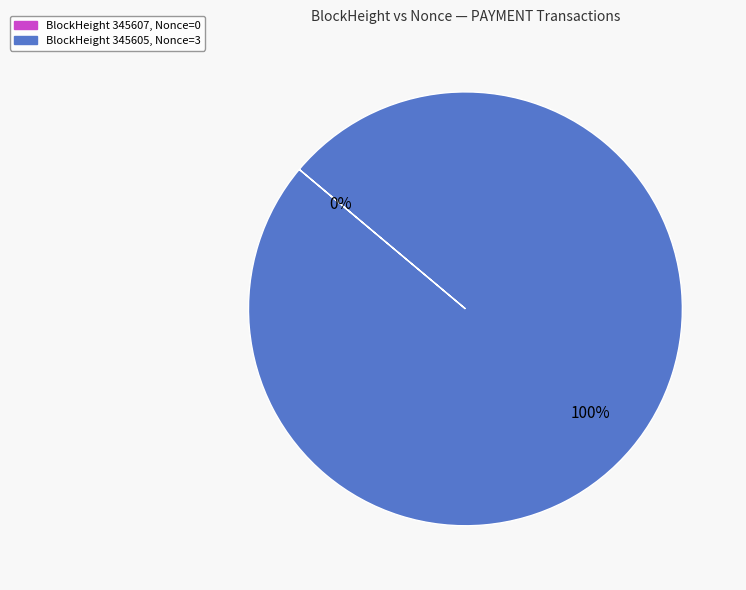

Rank the categories by value from highest to lowest.

345605, 345607